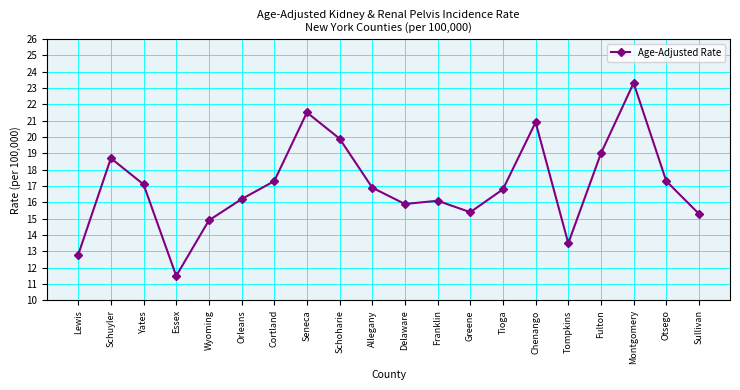

How many points are lower than both their immediate neighbors (excluding endpoints)?

4